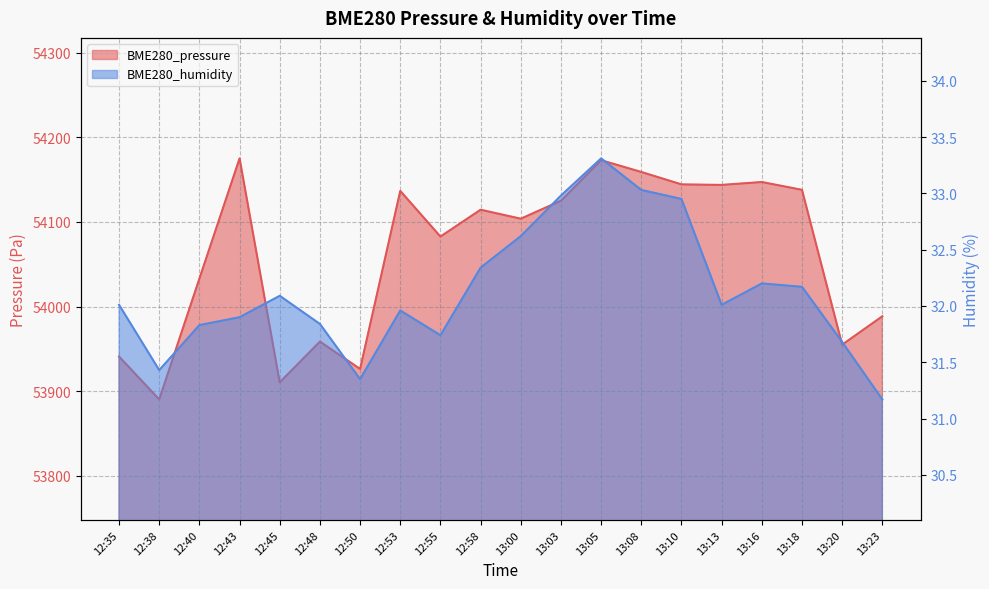

What is the difference between the highest and lowest values at 13:23?

53957.4